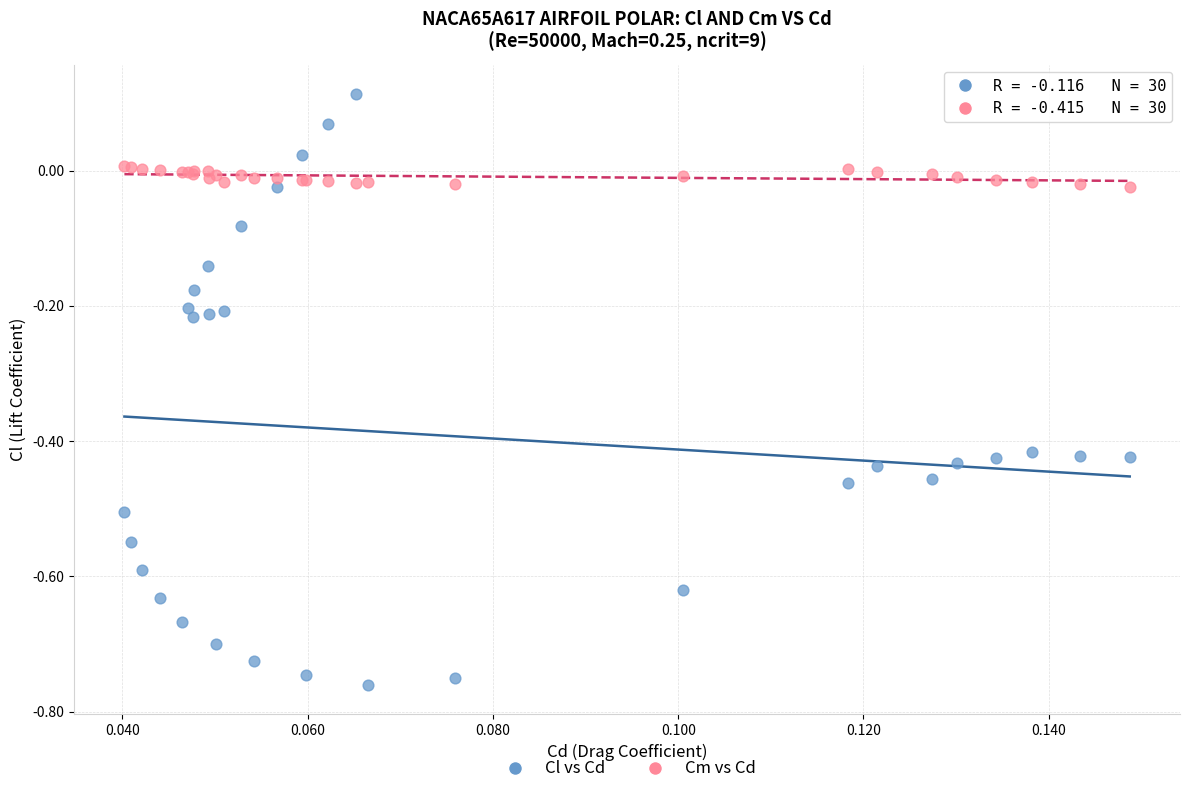

Which series has the largest Y range (max minus min)?

Cl vs Cd